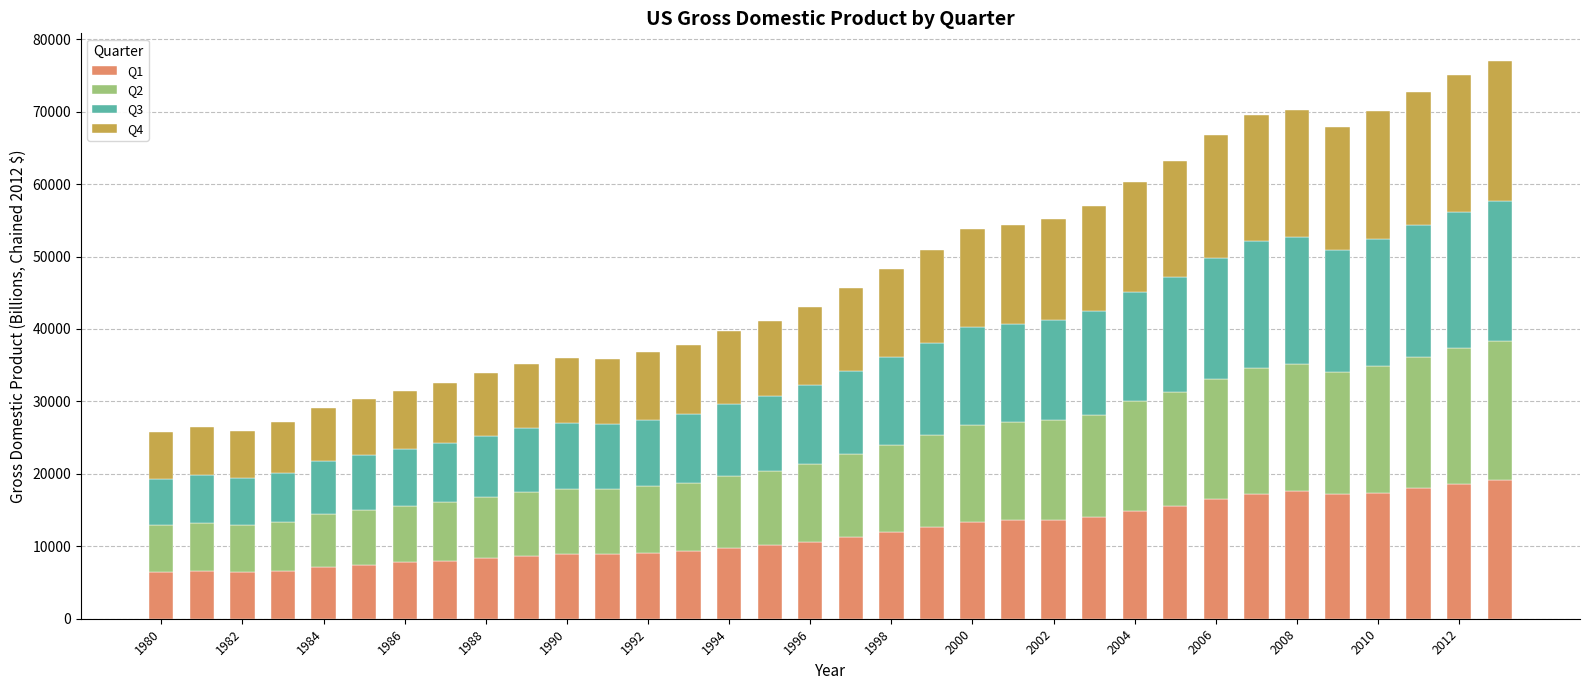

What is the average value of the Q1 series?

11856.0